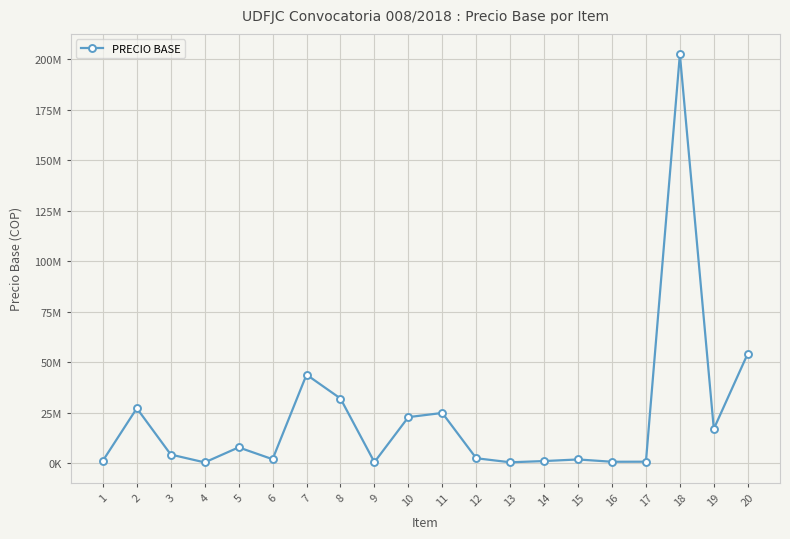

Is it true that the value at 9 is 378515.1?

False